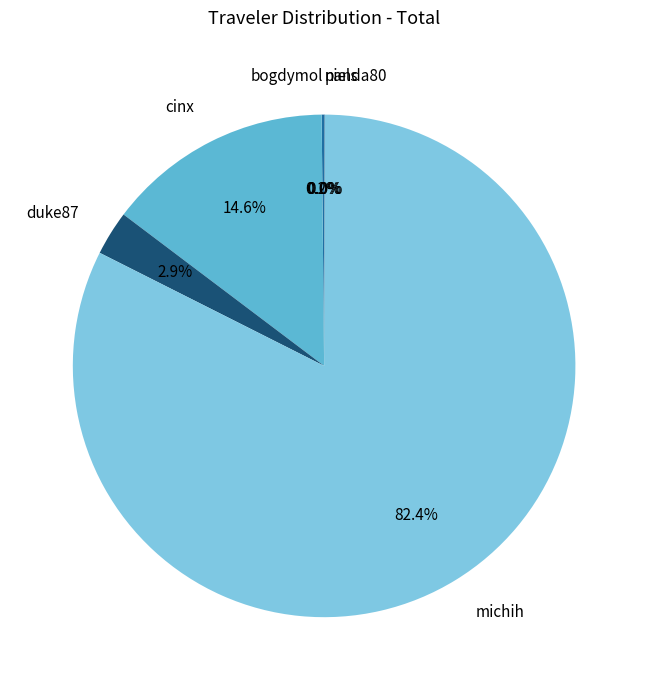

Is there a majority slice in this chart?

Yes